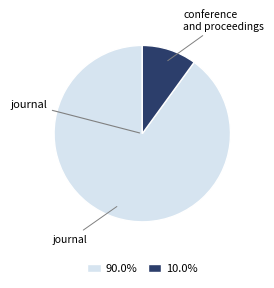

Is there any slice that represents more than half of the pie?

Yes